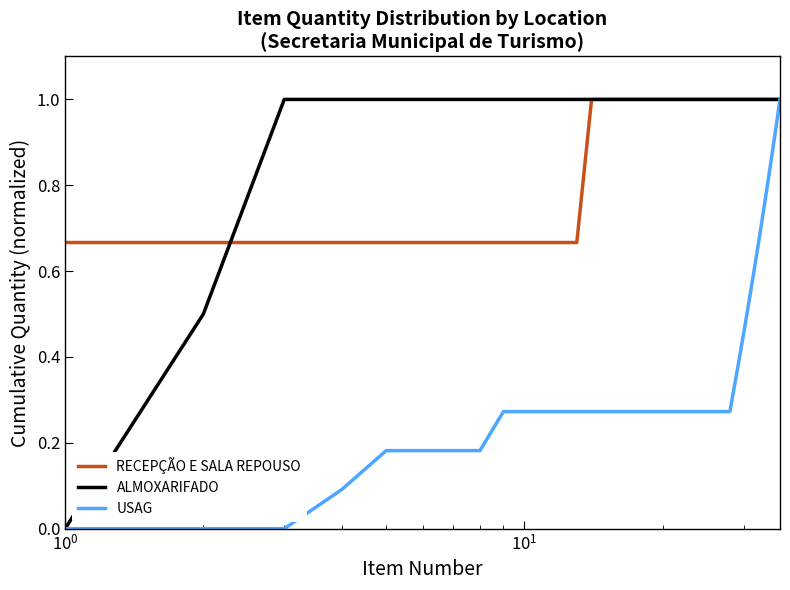

What is the maximum value for RECEPÇÃO E SALA REPOUSO?

1.0